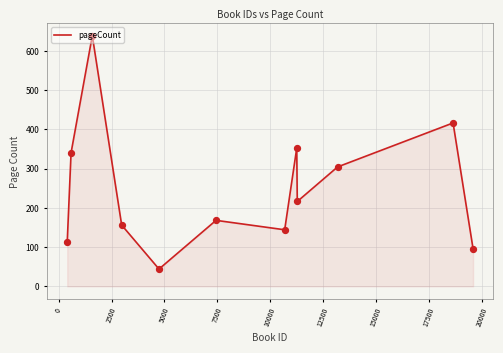

What is the minimum value shown in the chart?

44